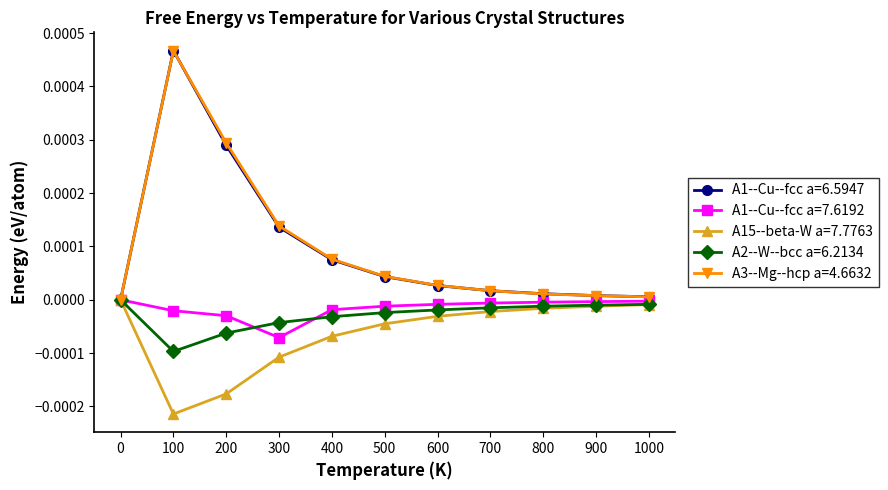

At which category is the sum across all series the highest?

100